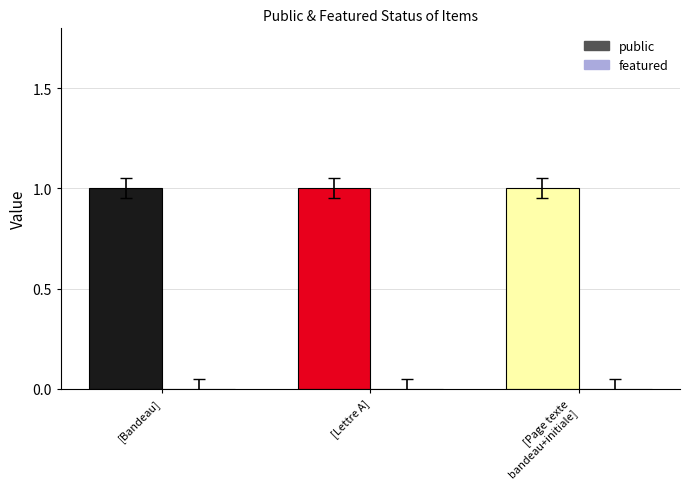

Which series has the largest range (max minus min)?

public